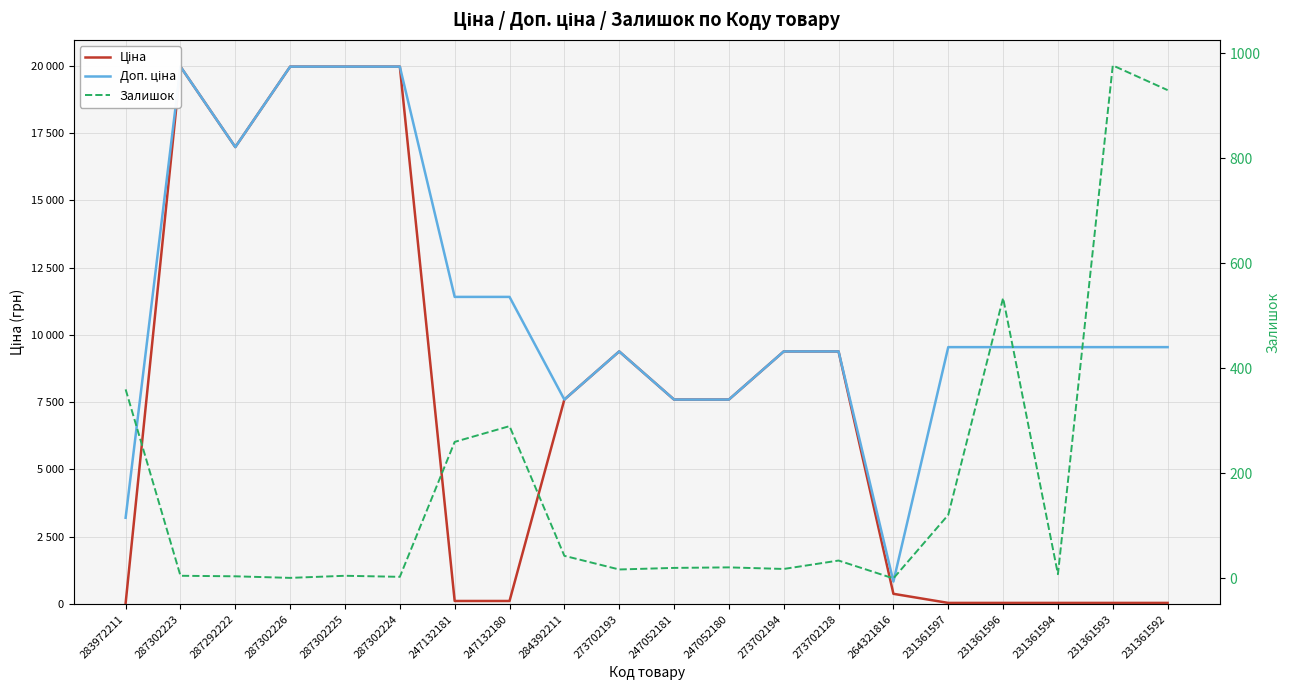

Where is Залишок nearest to the value 488?

231361596